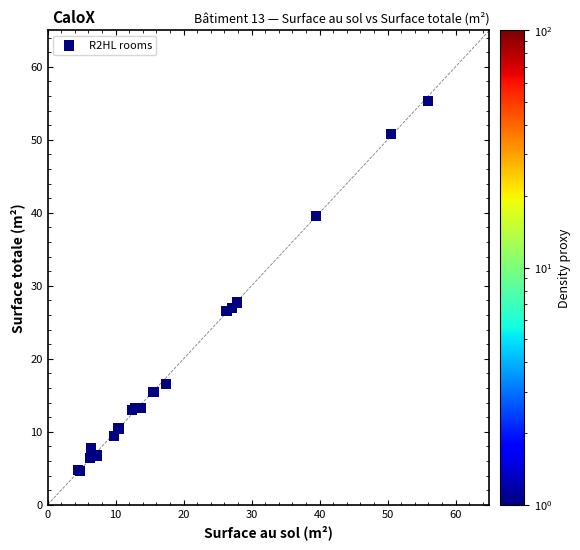

What Y value in the scatter plot is closest to 29?

27.7